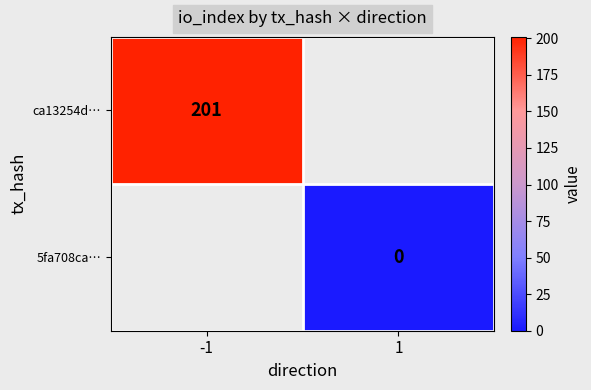

The value of ca13254d… at -1 is 118. True or false?

False